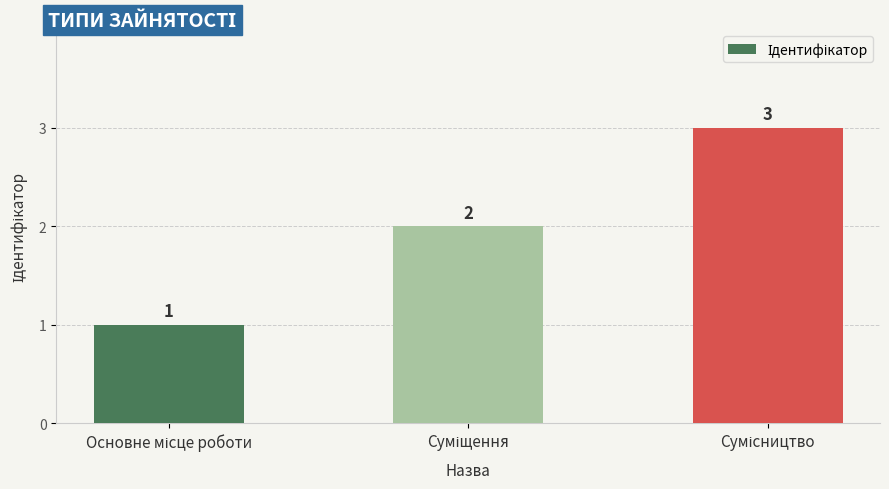

Count the values in the range 1 to 3.

3